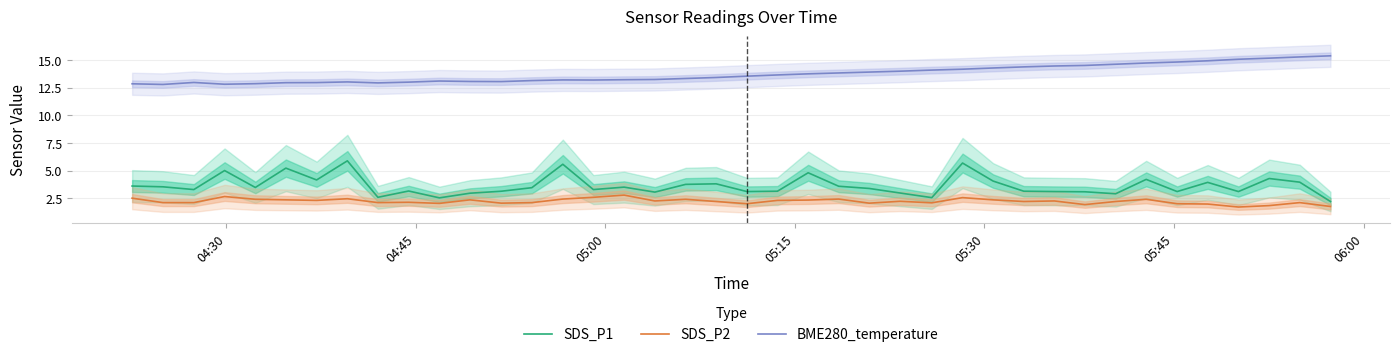

True or false: SDS_P2 and BME280_temperature intersect in this chart.

False